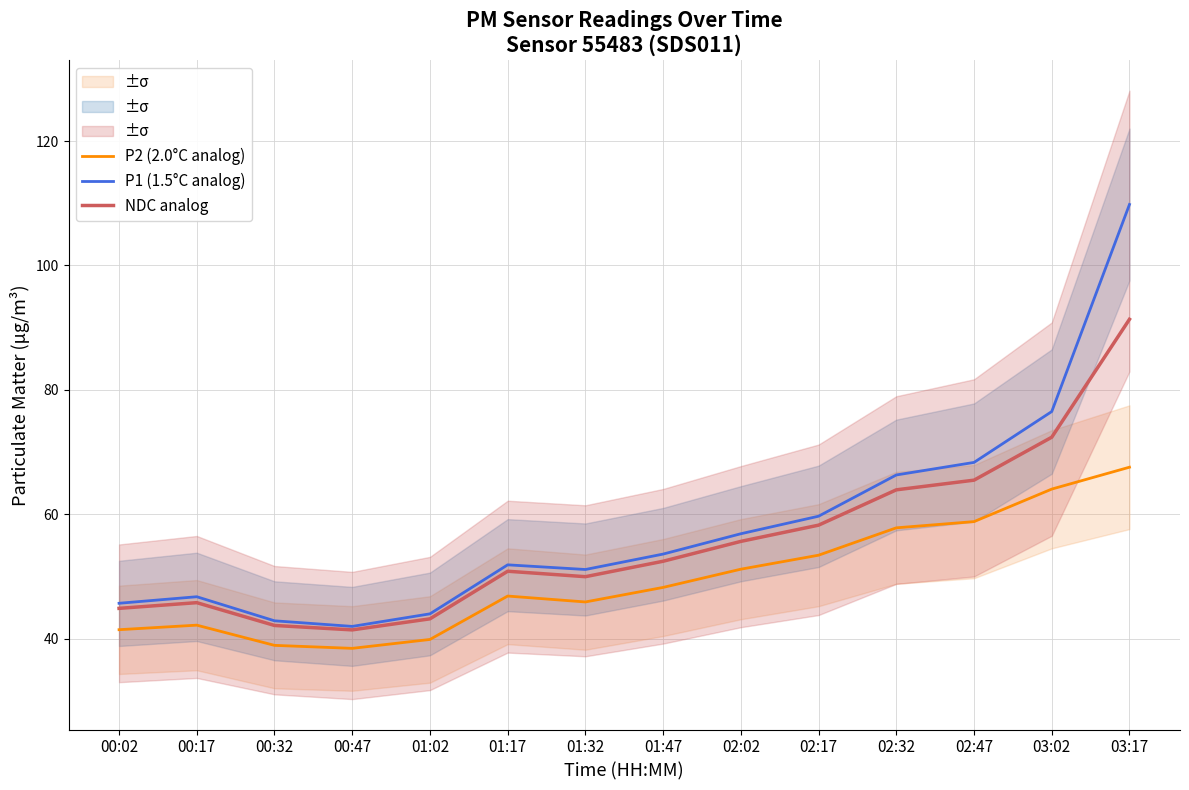

Which category has the highest value in the NDC analog series?

03:17